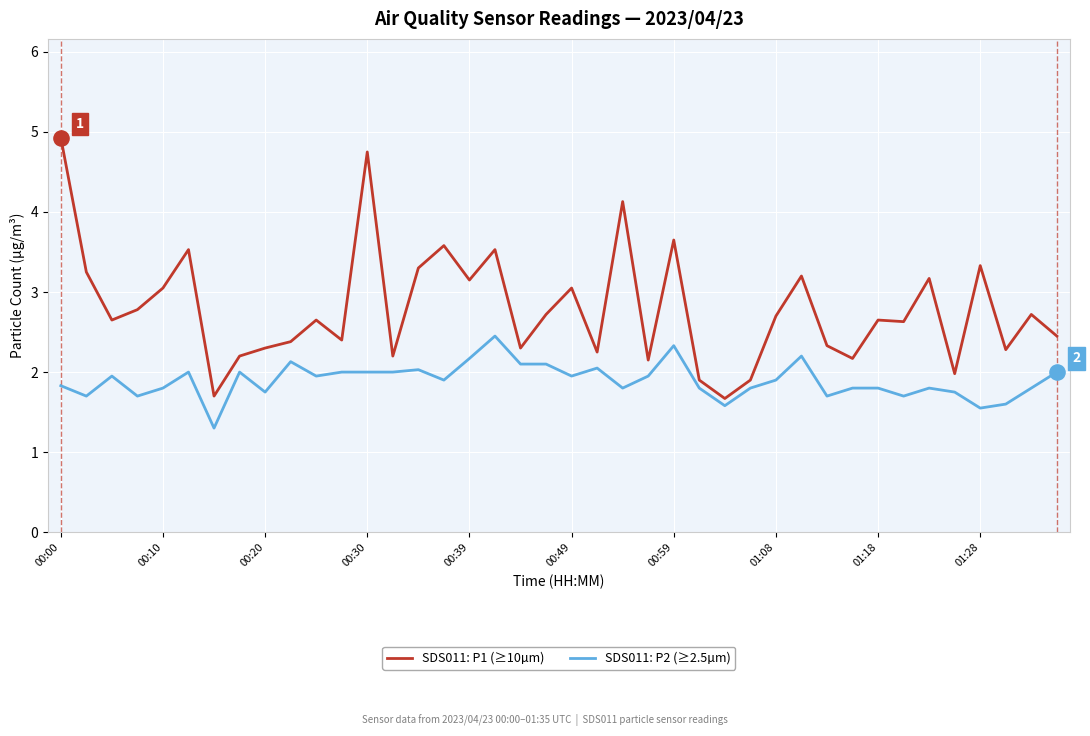

At how many categories does at least one series exceed 4?

3